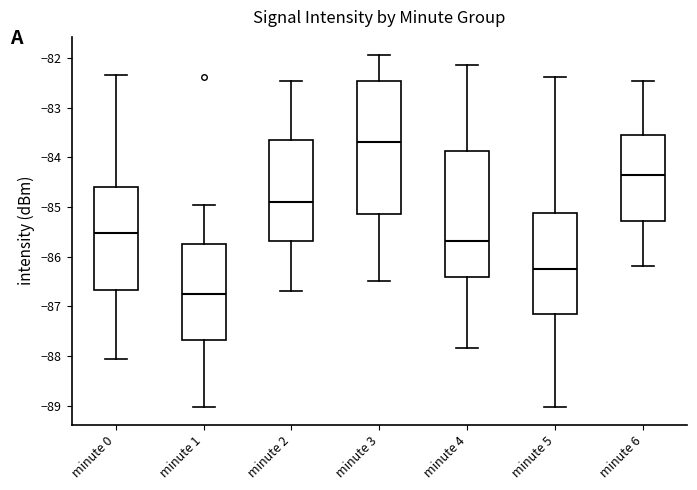

Reading left to right, read every box against the y-axis: the position of its median line, the range the box covers, and the ends of its whiskers. The values are not printed on the chart, so give them approximately, as read against the axis.

minute 0: median -85.5, box -86.7 to -84.6, whiskers -88.1 to -82.3
minute 1: median -86.8, box -87.7 to -85.7, whiskers -89.0 to -85.0
minute 2: median -84.9, box -85.7 to -83.6, whiskers -86.7 to -82.5
minute 3: median -83.7, box -85.1 to -82.5, whiskers -86.5 to -81.9
minute 4: median -85.7, box -86.4 to -83.9, whiskers -87.8 to -82.1
minute 5: median -86.2, box -87.1 to -85.1, whiskers -89.0 to -82.4
minute 6: median -84.4, box -85.3 to -83.6, whiskers -86.2 to -82.5